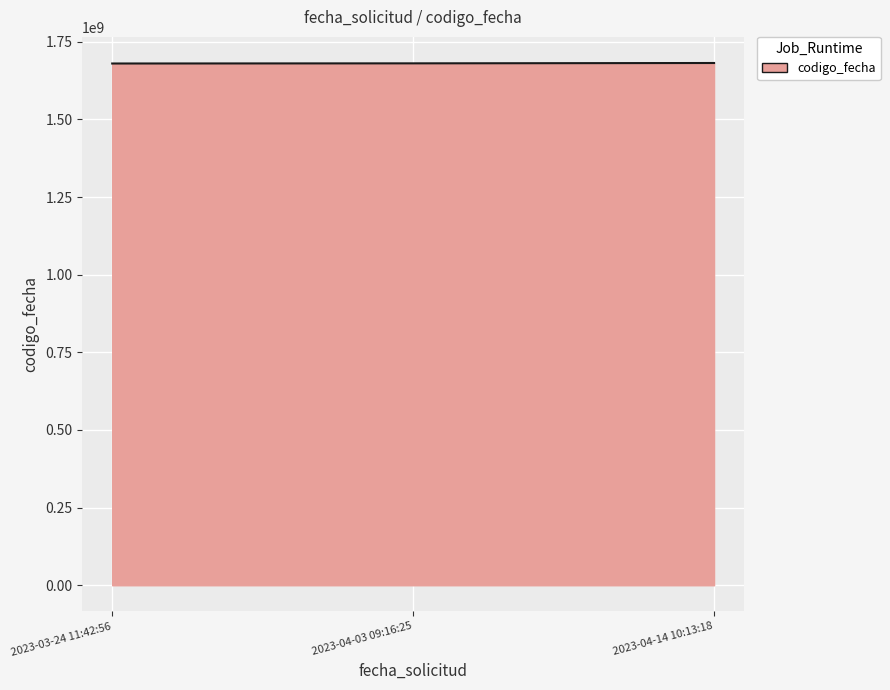

Read the value at 2023-04-14 10:13:18.

1681713708